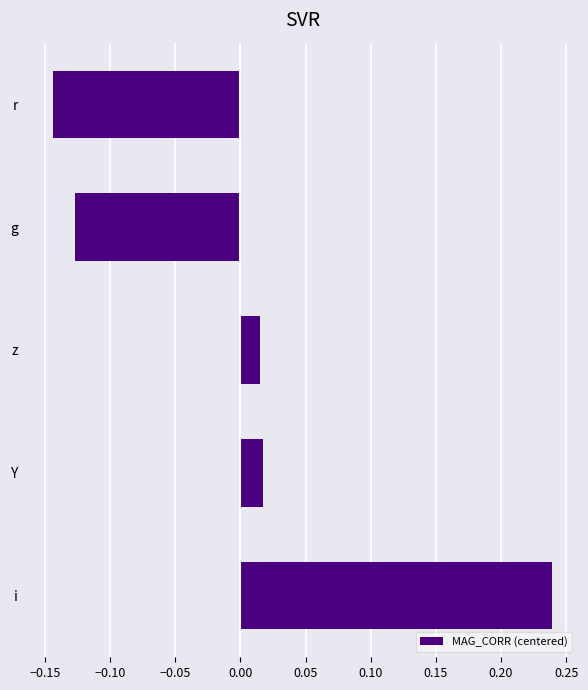

What is the sum of the values at Y and i?

0.3